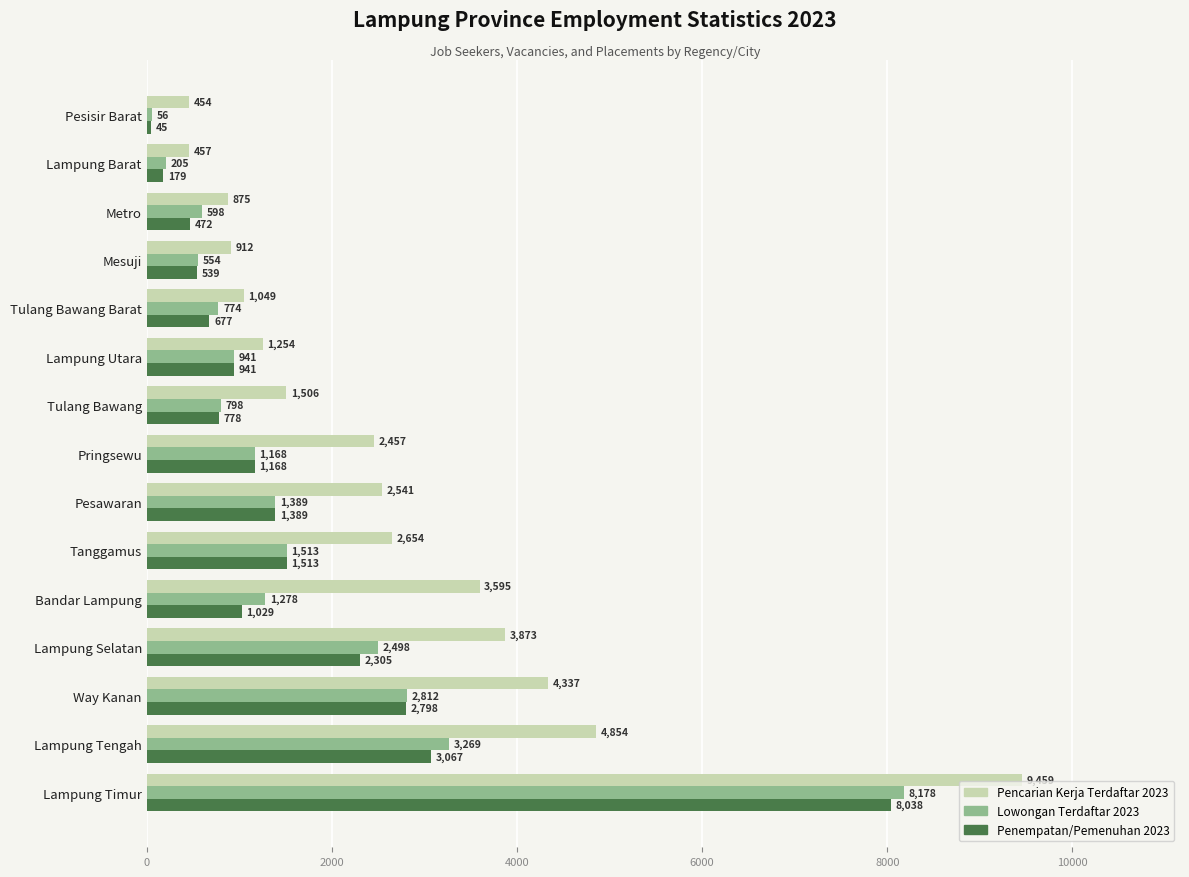

What is the difference between the second highest and second lowest values in the Lowongan Terdaftar 2023 series?

3064